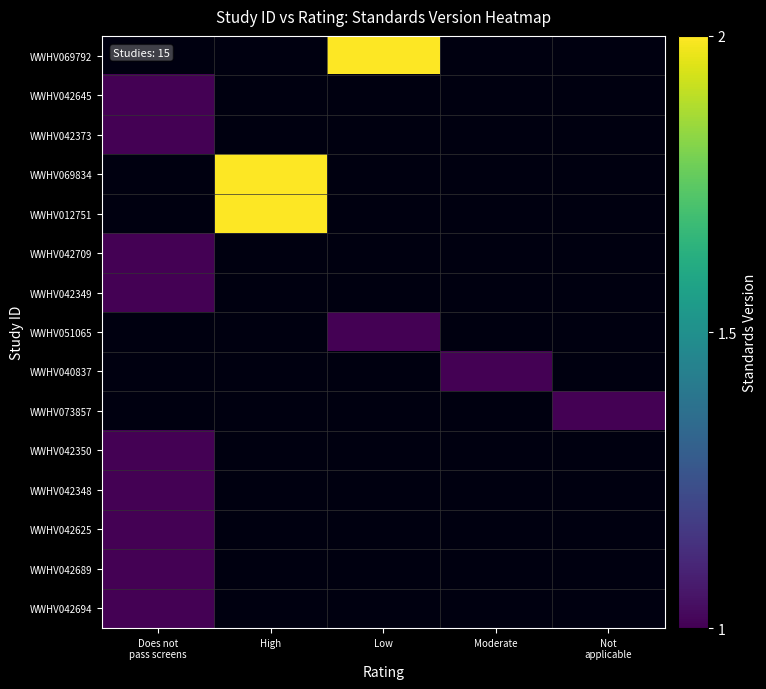

How many data points does each series have?

5